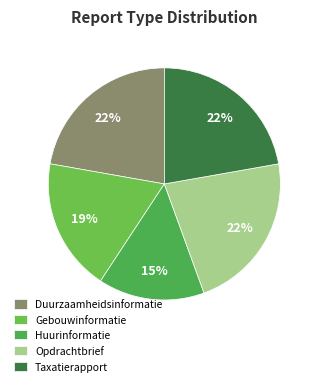

Count the number of slices in the pie.

5